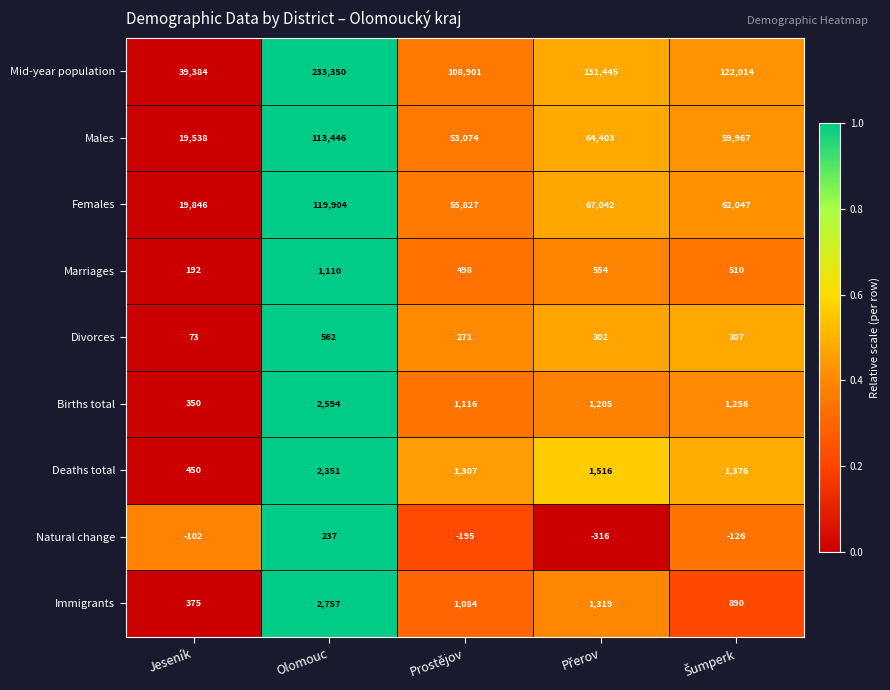

At which label does Immigrants first exceed 1084?

Olomouc